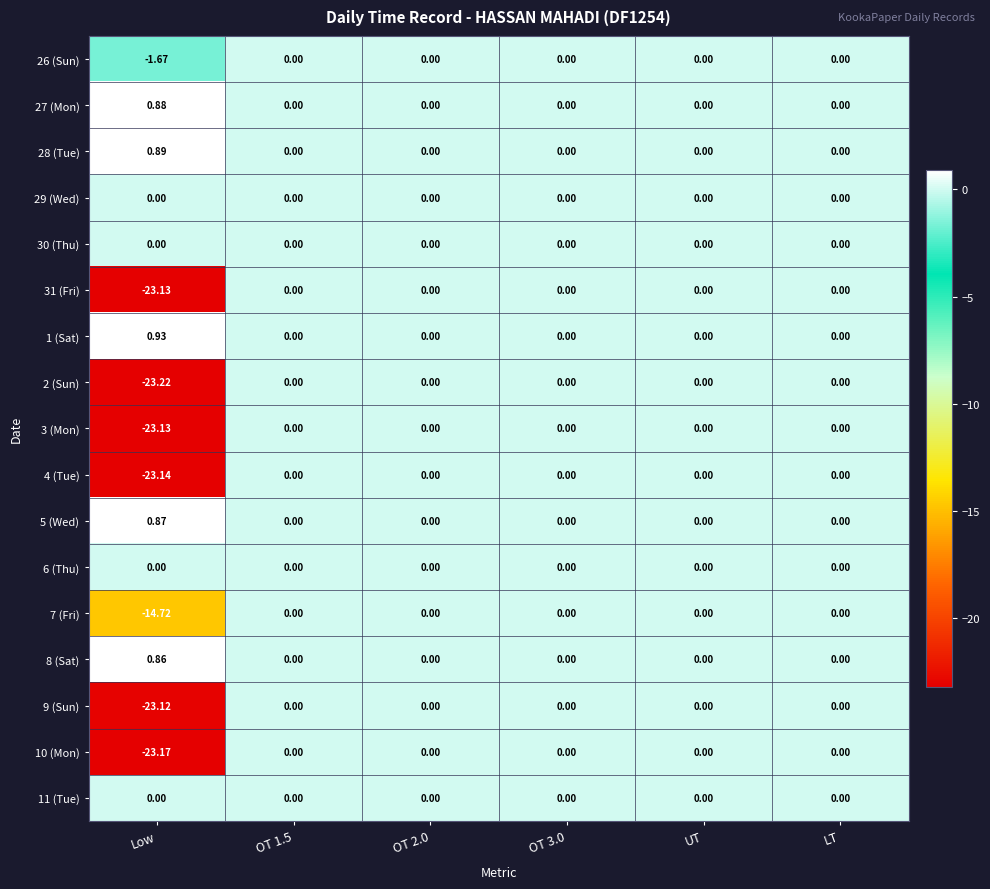

Which category has the highest value across all series?

Low